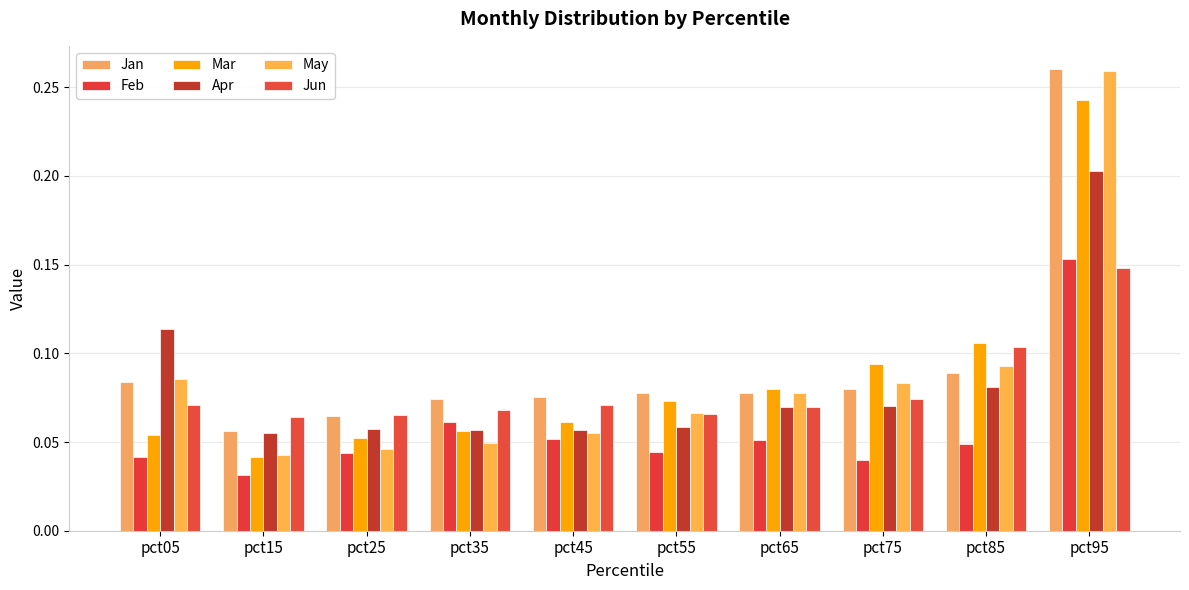

At how many categories does at least one series exceed 0?

10